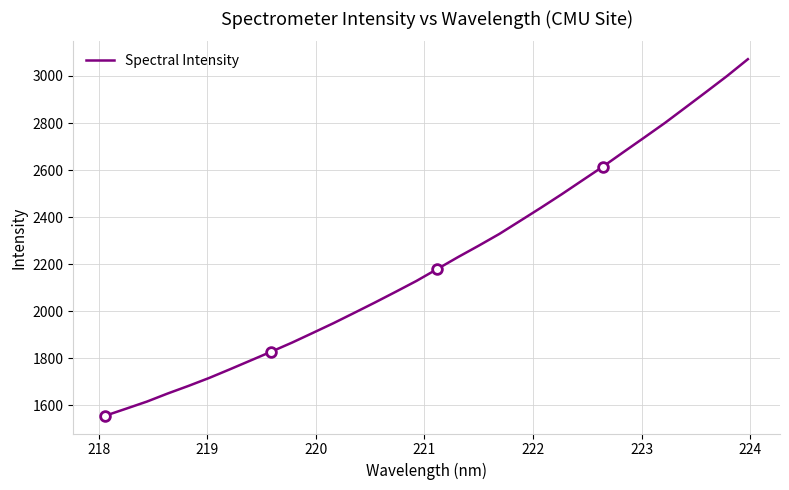

What is the maximum value for Spectral Intensity?

3071.4